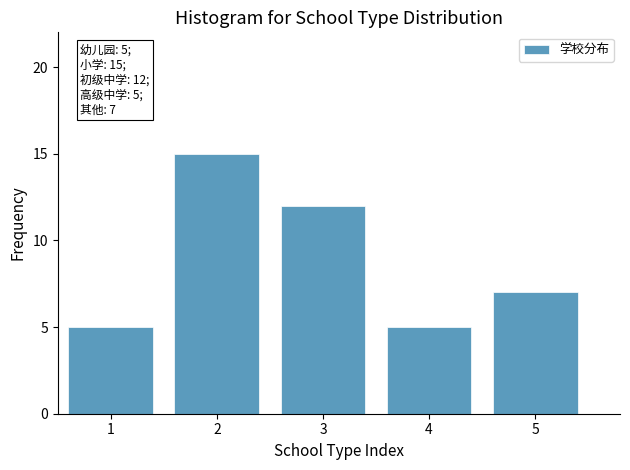

Reading right to left, extract all data points from this chart.

7	5	12	15	5